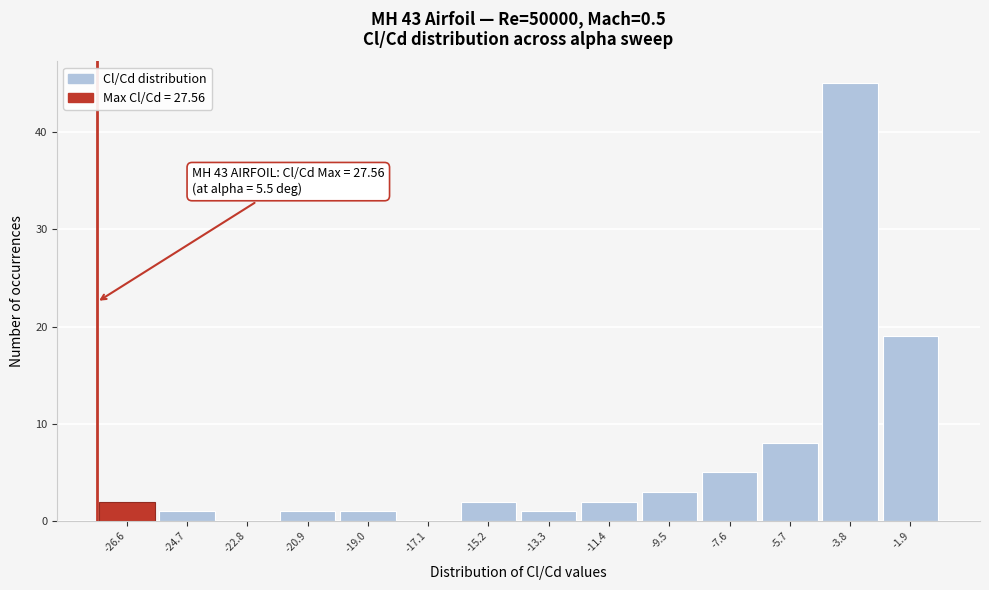

Over which range of the x-axis is the bar tallest?

-4.8 to -2.8